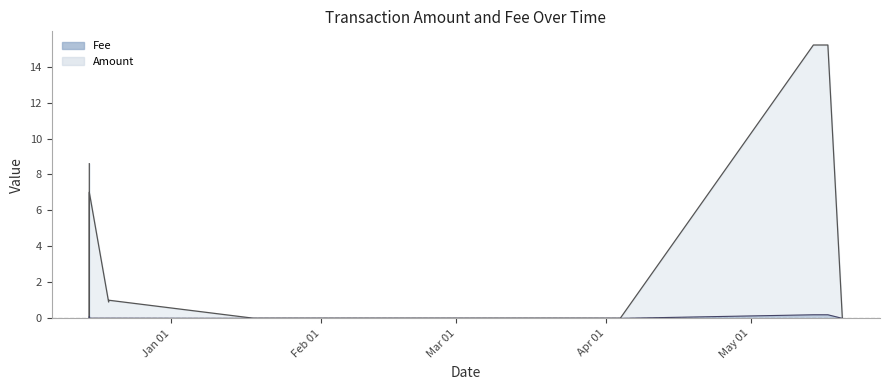

Where is the data nearest to the value 0?

2023-01-18